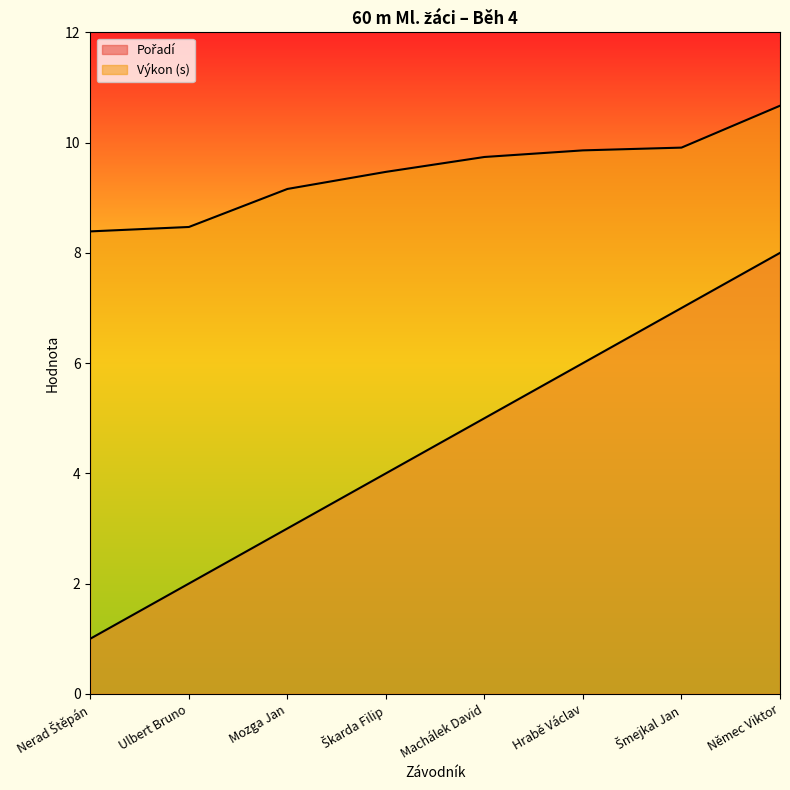

List the series in order of their peak value, lowest first.

Pořadí, Výkon